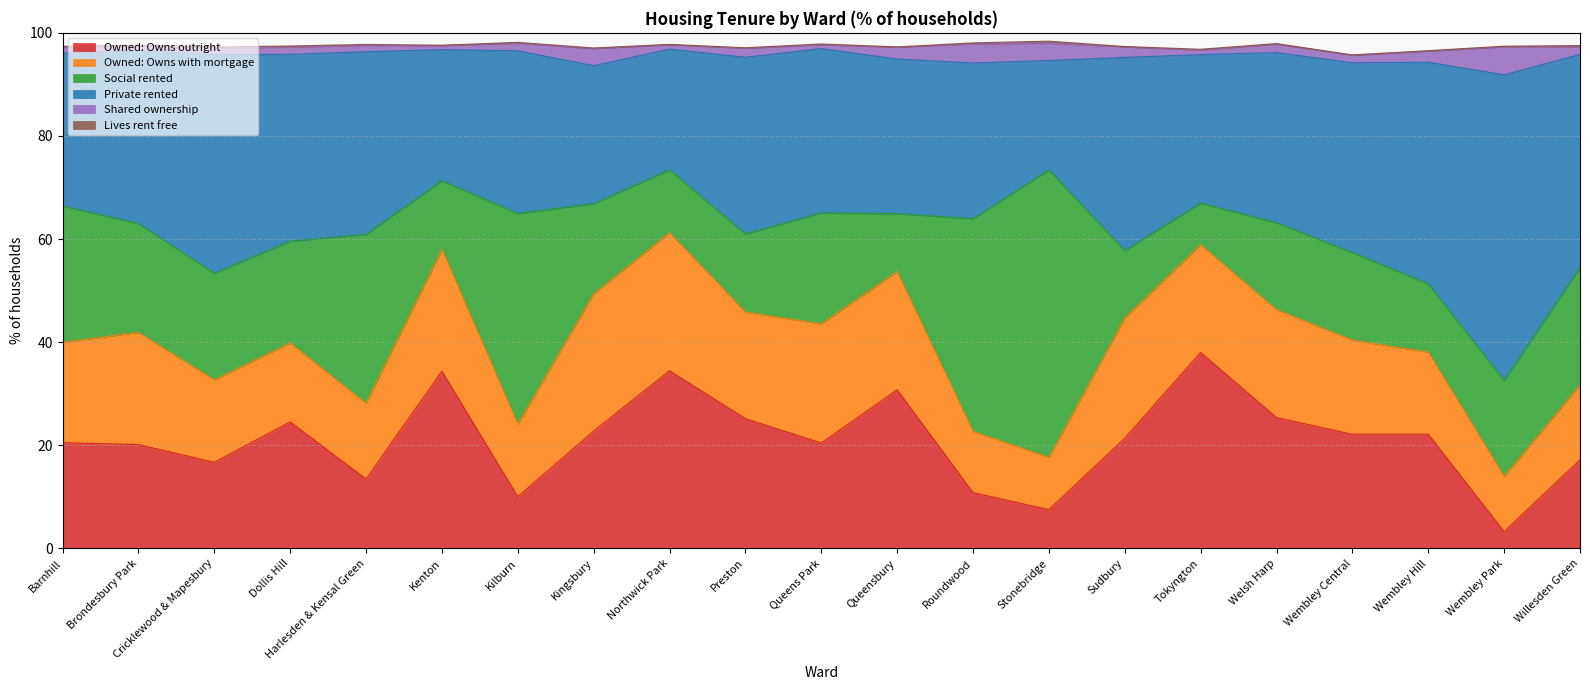

The value of Owned: Owns with mortgage at Willesden Green is 23.6. True or false?

False